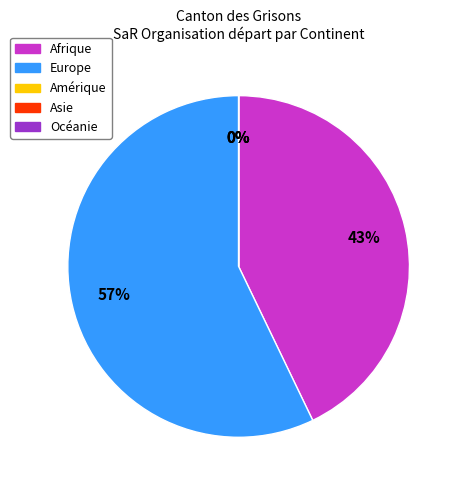

How many slices are in this pie chart?

5